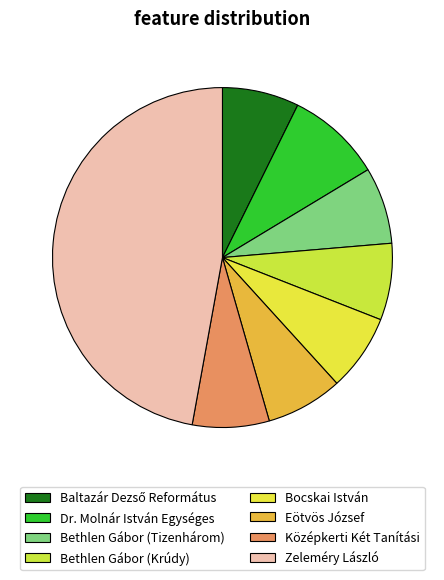

To the nearest percent, what is the average slice percentage?

12%